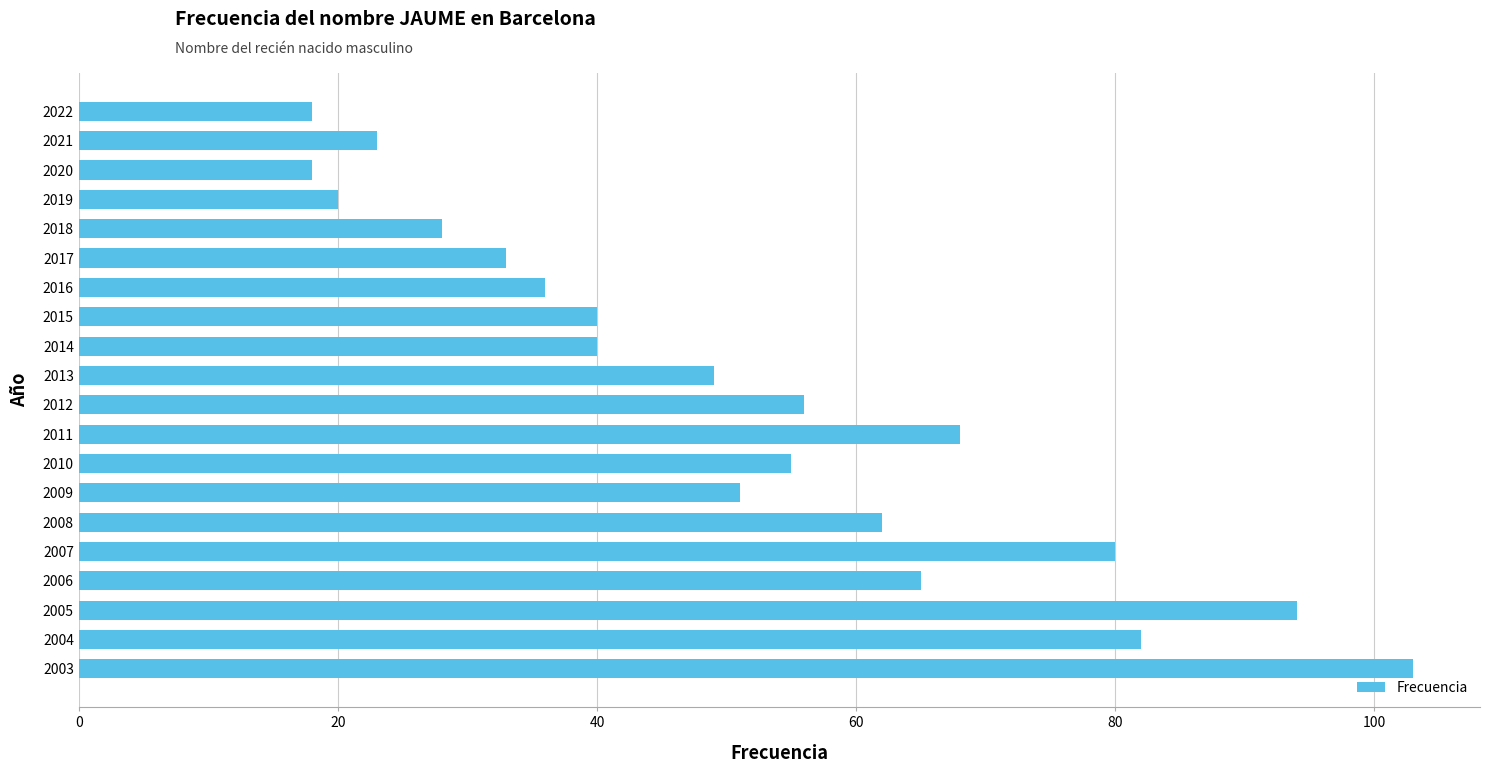

Reading bottom to top, transcribe all the data shown in this chart.

103	82	94	65	80	62	51	55	68	56	49	40	40	36	33	28	20	18	23	18